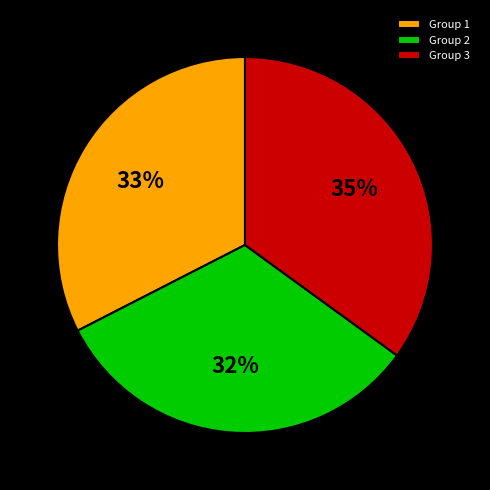

To the nearest percent, what is the difference between the largest and smallest slice percentages?

3%